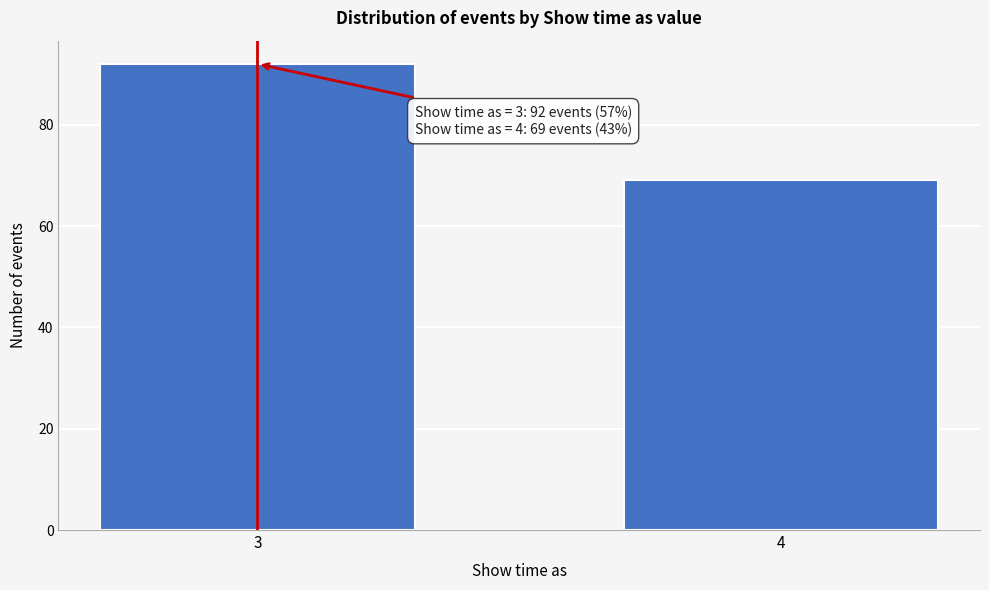

Reading right to left, list all the values displayed in this chart.

4=69	3=92